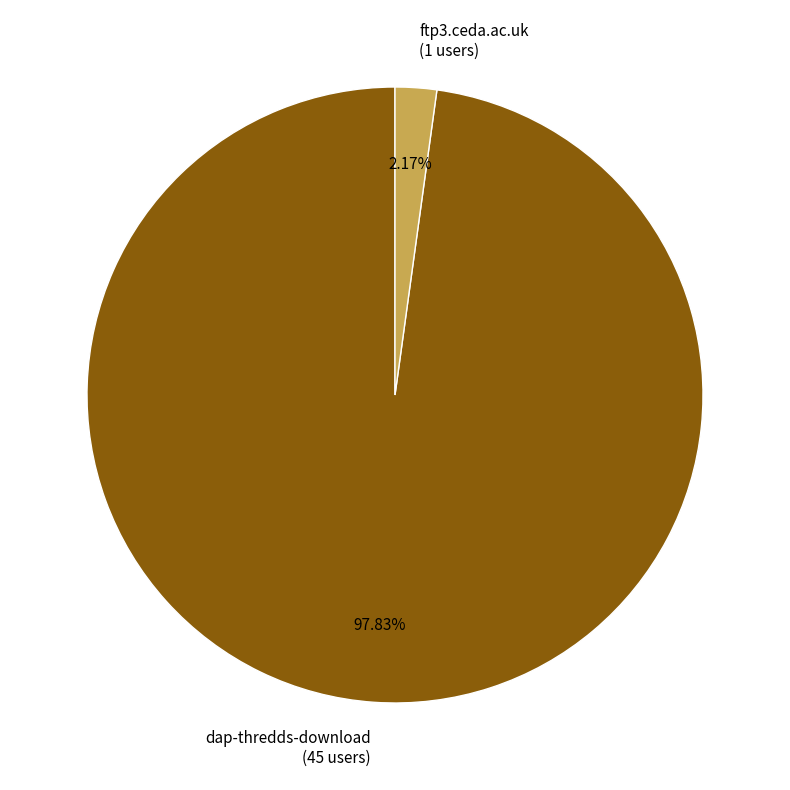

Which has a higher value, ftp3.ceda.ac.uk (1 users) or dap-thredds-download (45 users)?

dap-thredds-download (45 users)